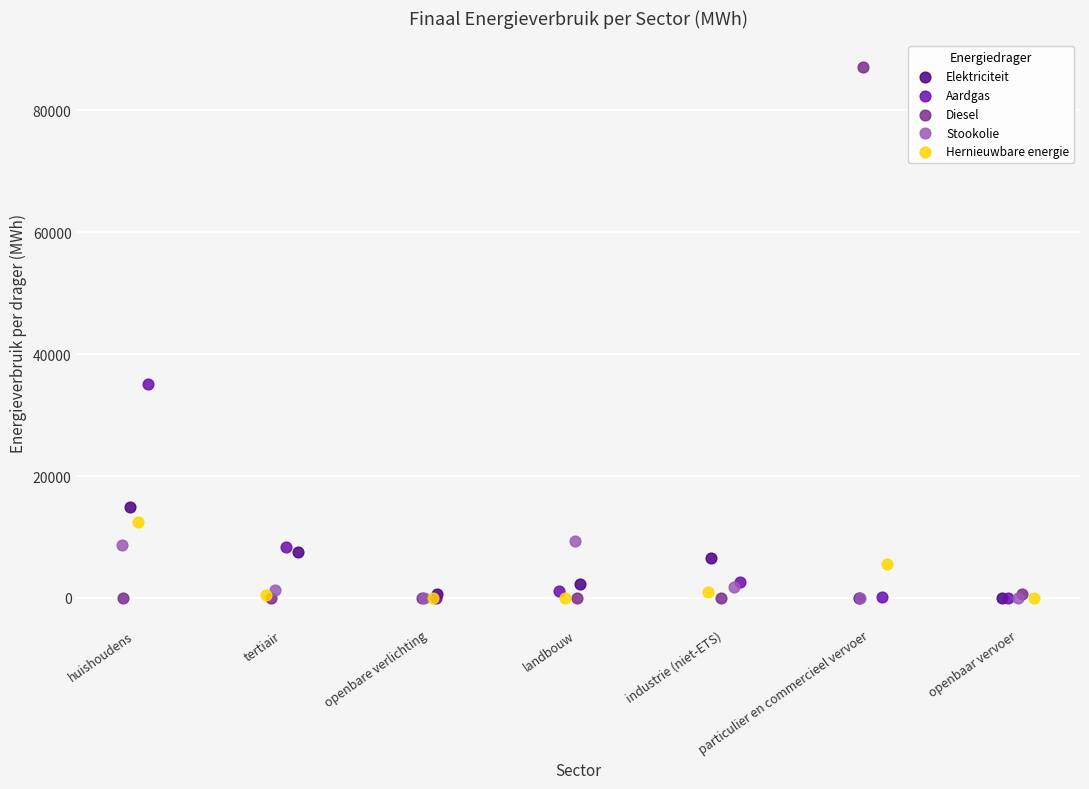

Which series has the widest spread of Y values?

Diesel